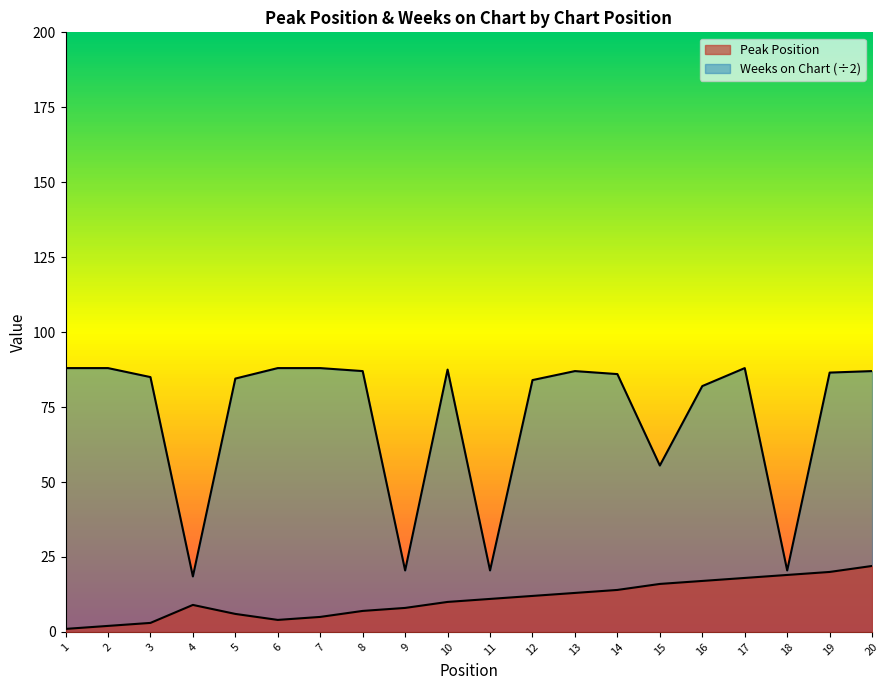

Where does the Peak Position series first go above 11?

12